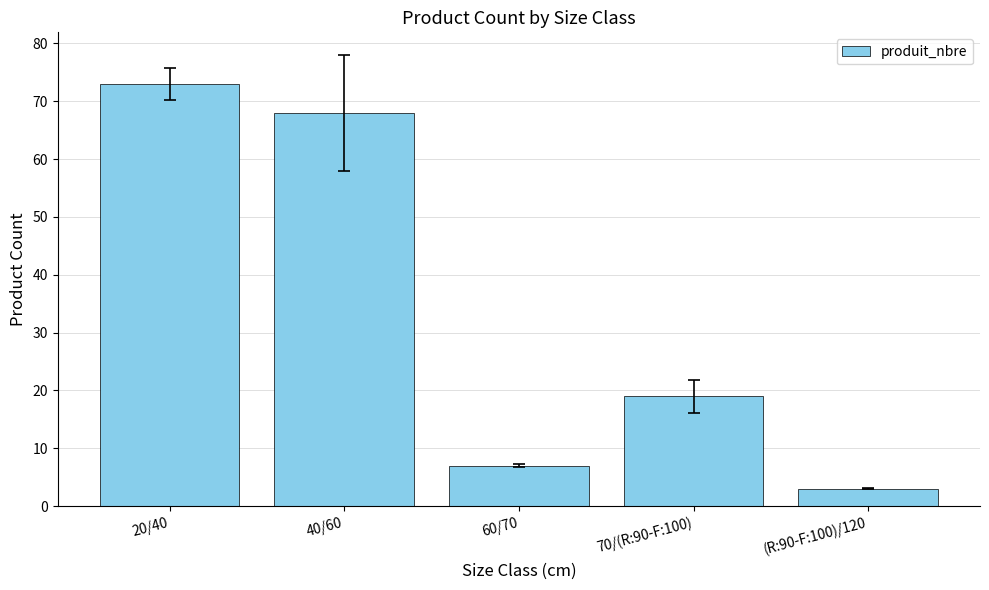

Count the number of data series in this chart.

1